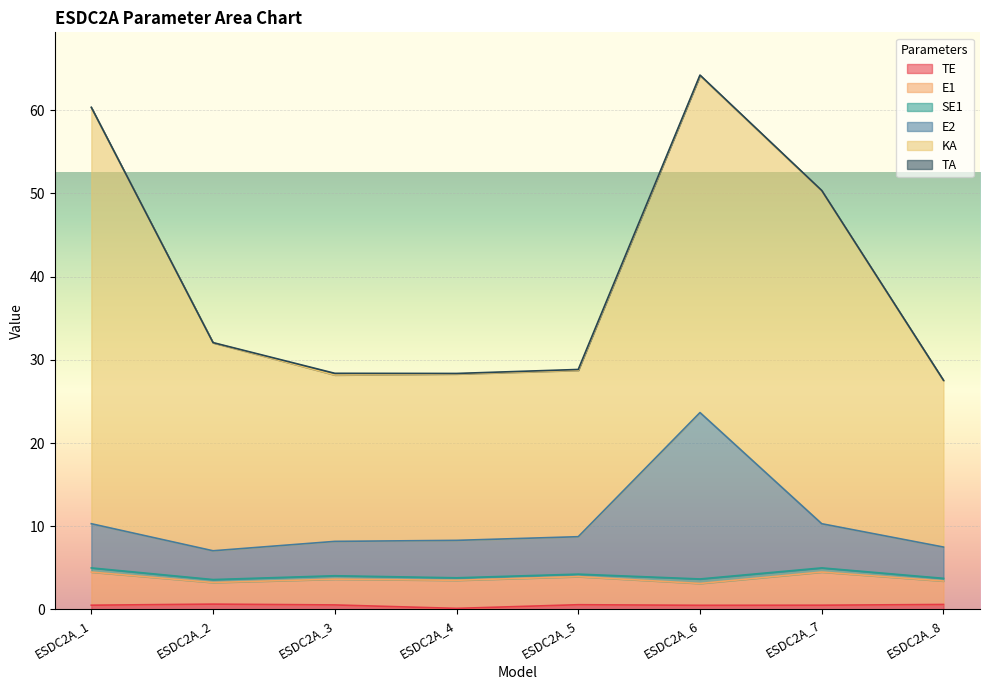

What are all the series names shown in the legend?

TE, E1, SE1, E2, KA, TA